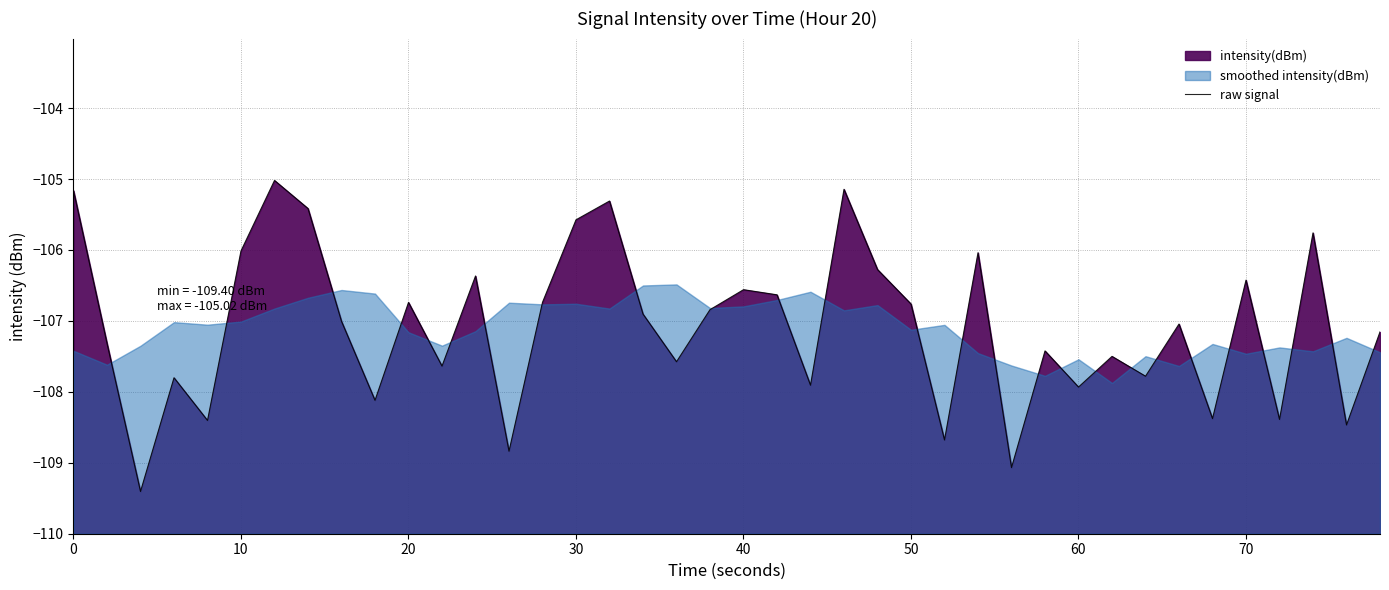

What is the value of the 8th point from the left?

-105.4